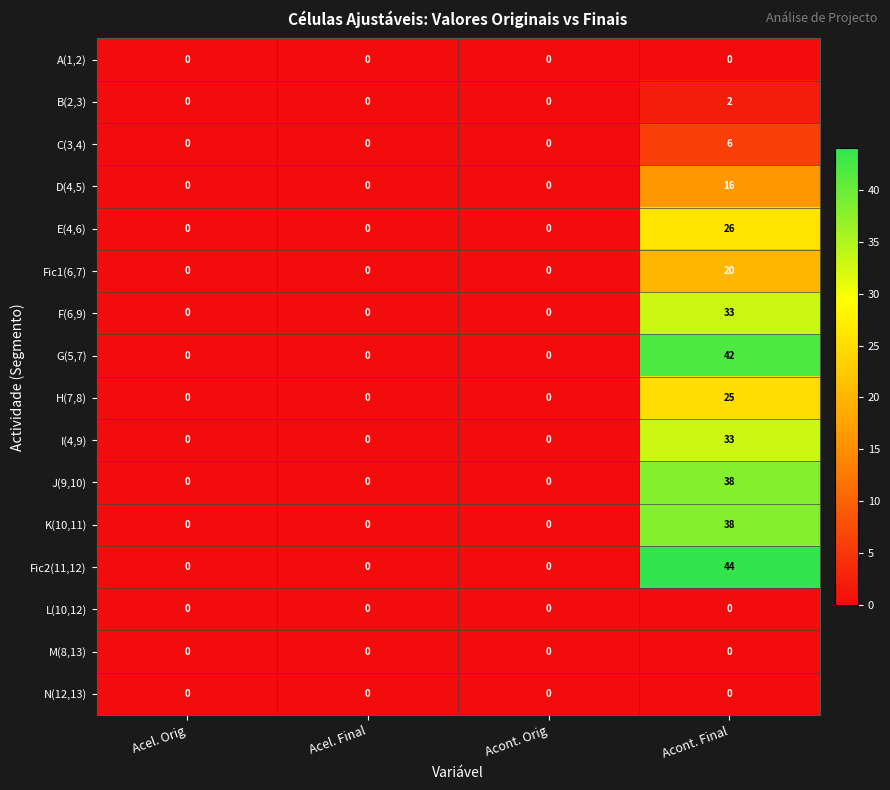

Which series has the widest spread of values?

Fic2(11,12)